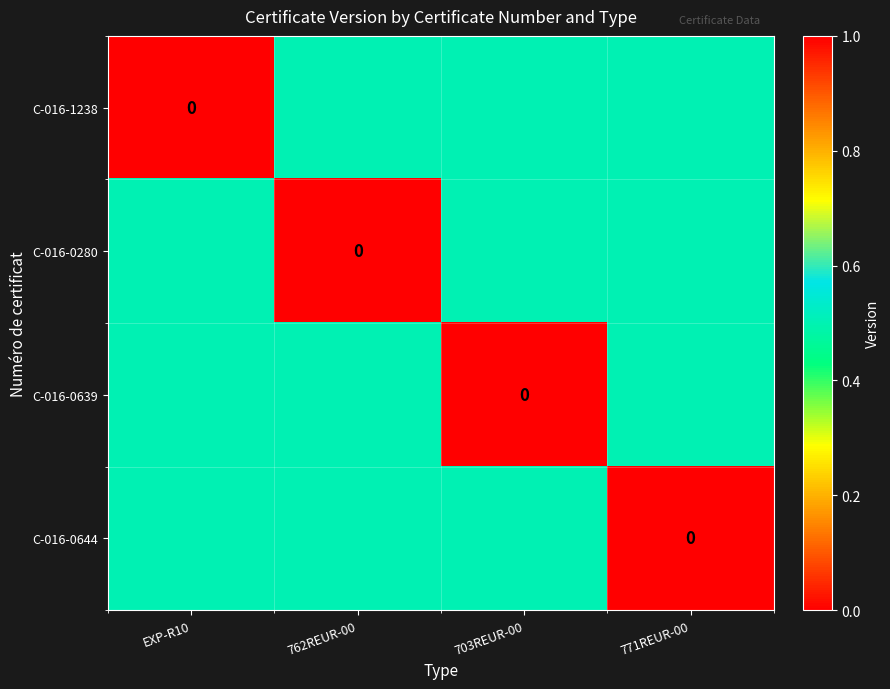

Is it true that C-016-0639 equals 0.5 at 771REUR-00?

True